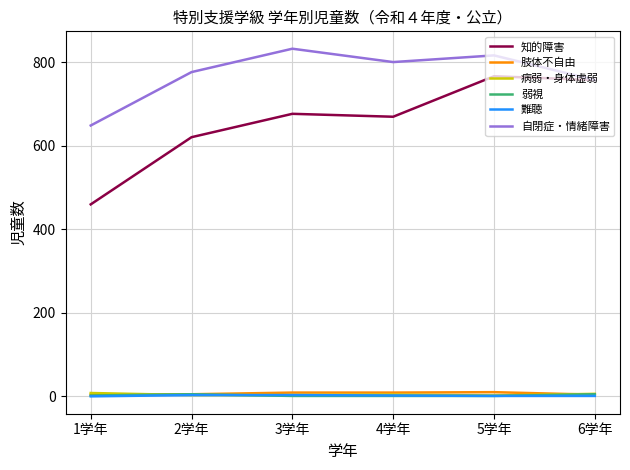

Where is 自閉症・情緒障害 nearest to the value 741?

6学年